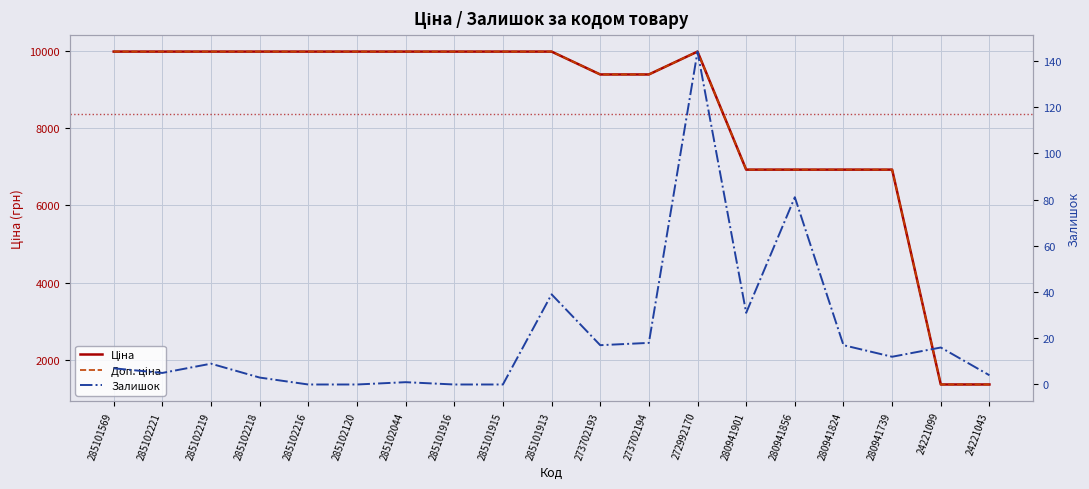

At 285101569, list the series in order from largest to smallest.

Ціна, Доп. ціна, Залишок